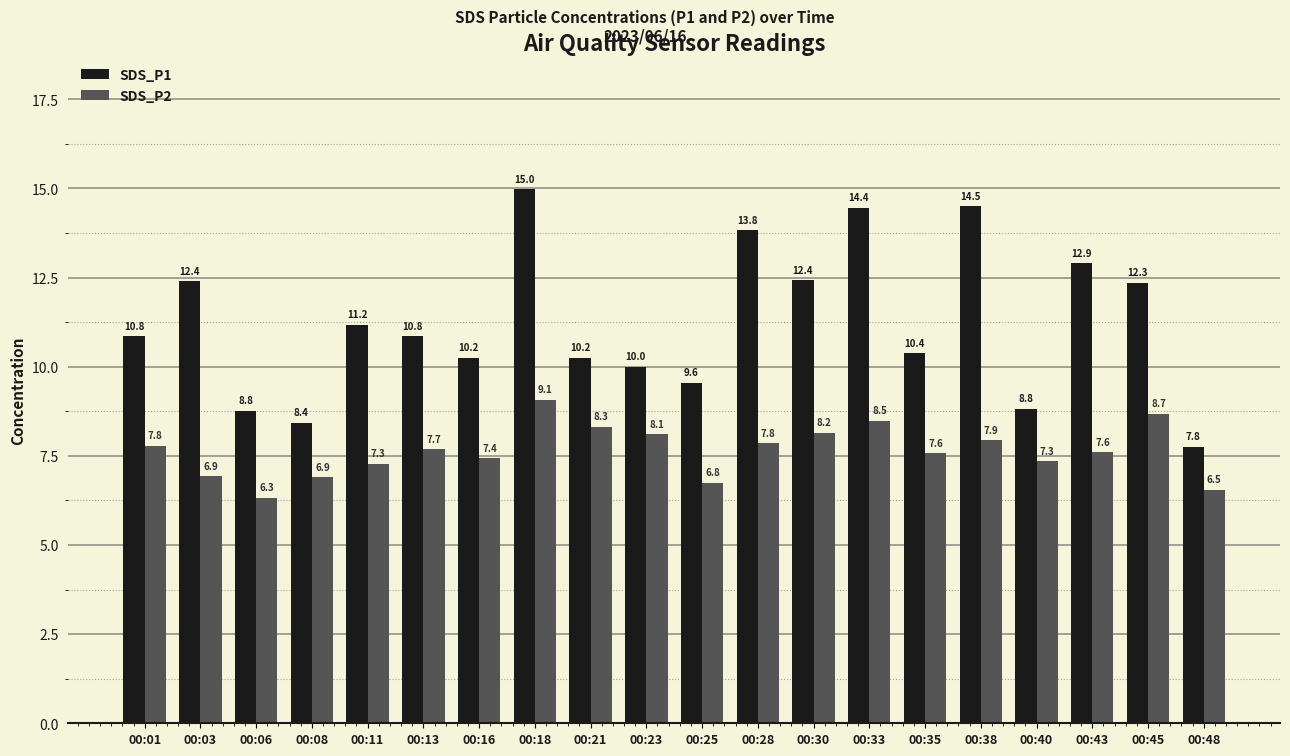

True or false: SDS_P1 has a value of 10.2 at 00:16.

True